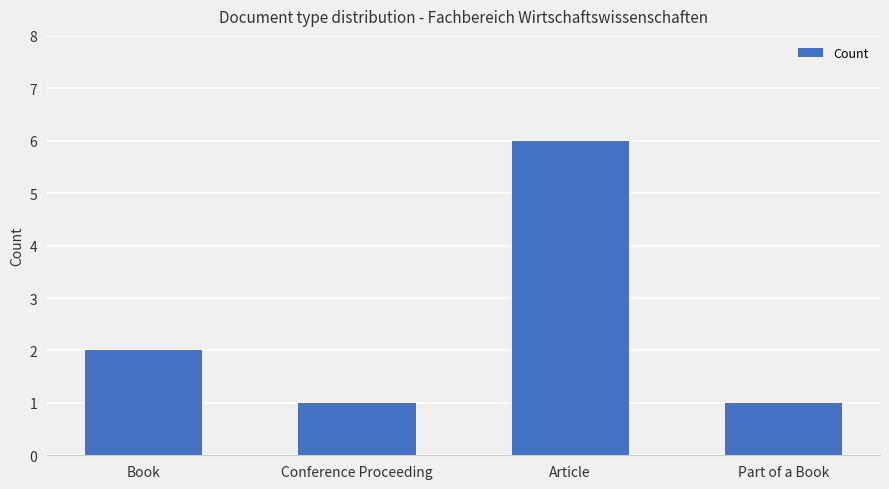

How many series are shown in this chart?

1